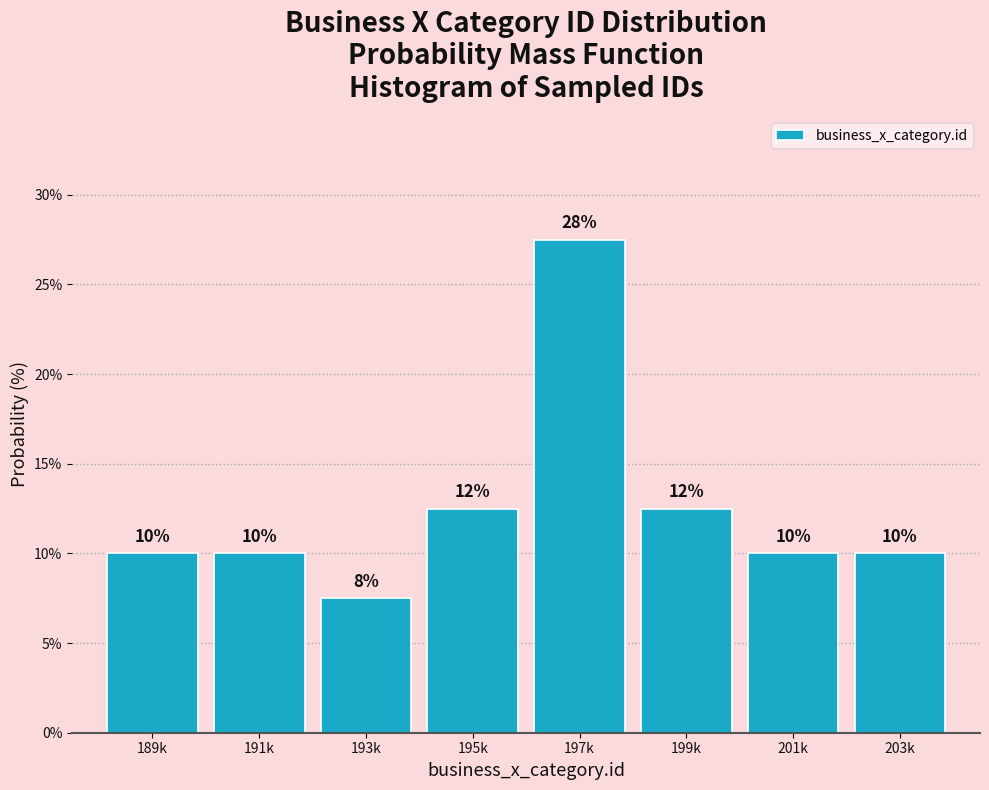

What is the approximate value at 203k?

10.0